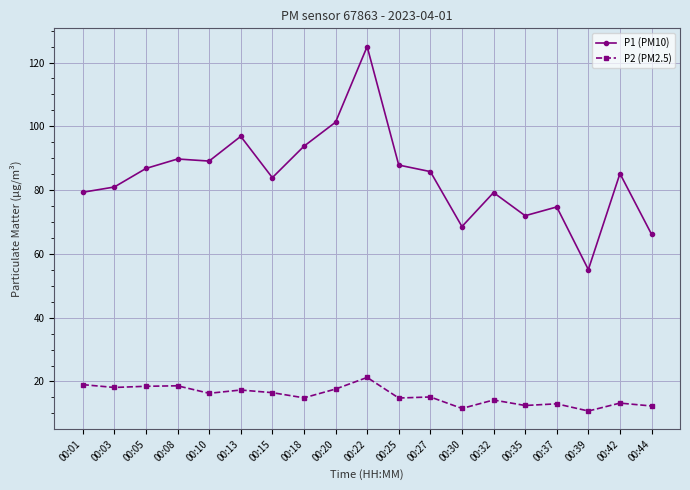

Rank the series by their maximum value, from lowest to highest.

P2 (PM2.5), P1 (PM10)